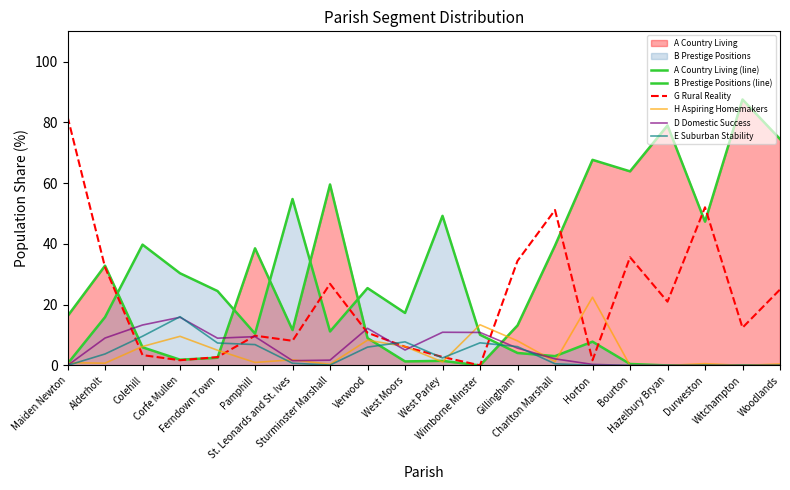

Where does the H Aspiring Homemakers series first go above 1?

Colehill